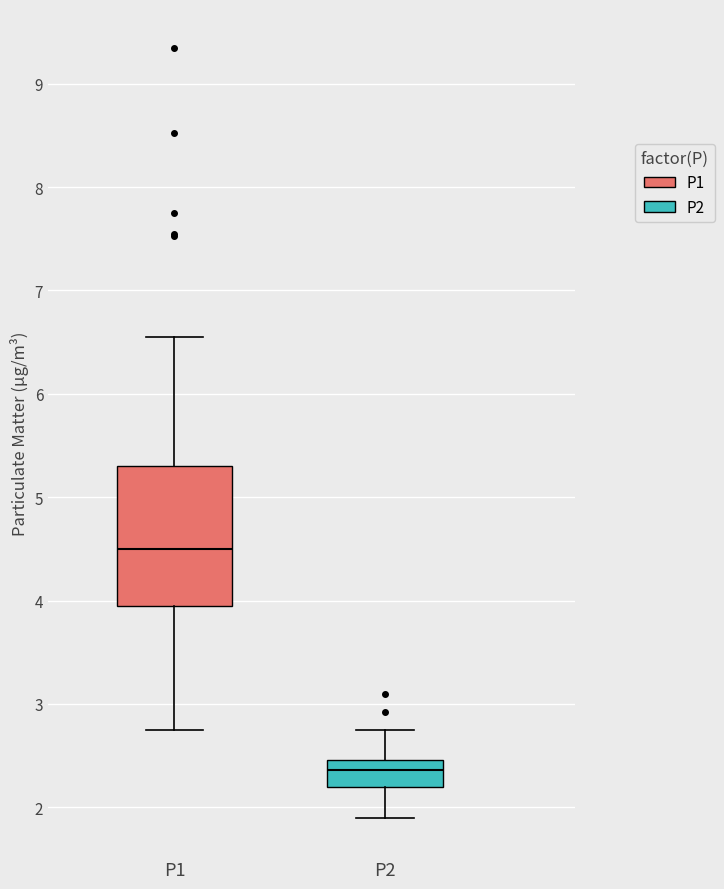

Reading left to right, read every box against the y-axis: the position of its median line, the range the box covers, and the ends of its whiskers. The values are not printed on the chart, so give them approximately, as read against the axis.

P1: median 4.5, box 3.9 to 5.3, whiskers 2.8 to 6.6
P2: median 2.4, box 2.2 to 2.5, whiskers 1.9 to 2.8